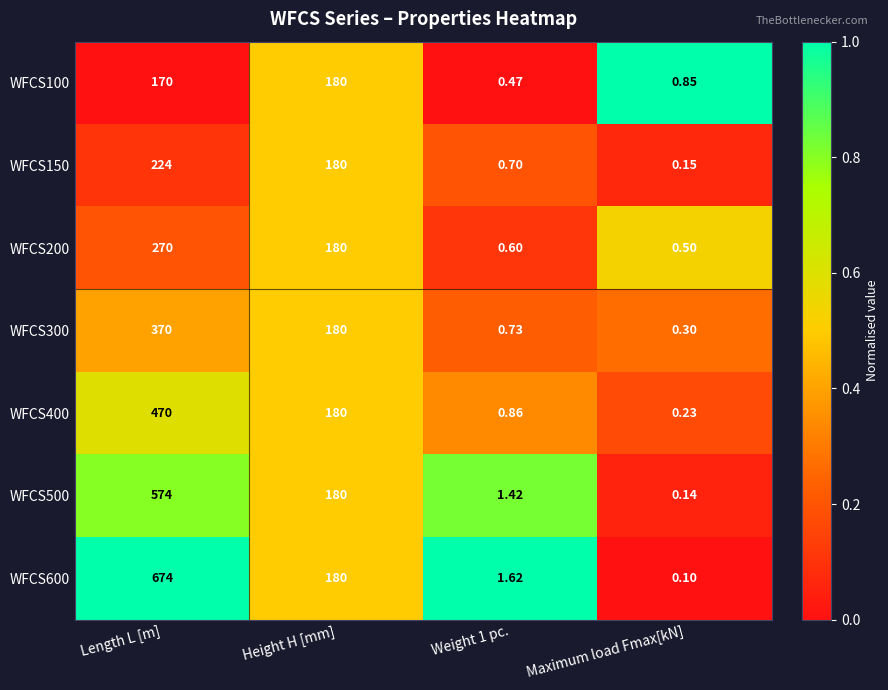

Which series changed the most between Length L [m] and Maximum load Fmax[kN]?

WFCS600